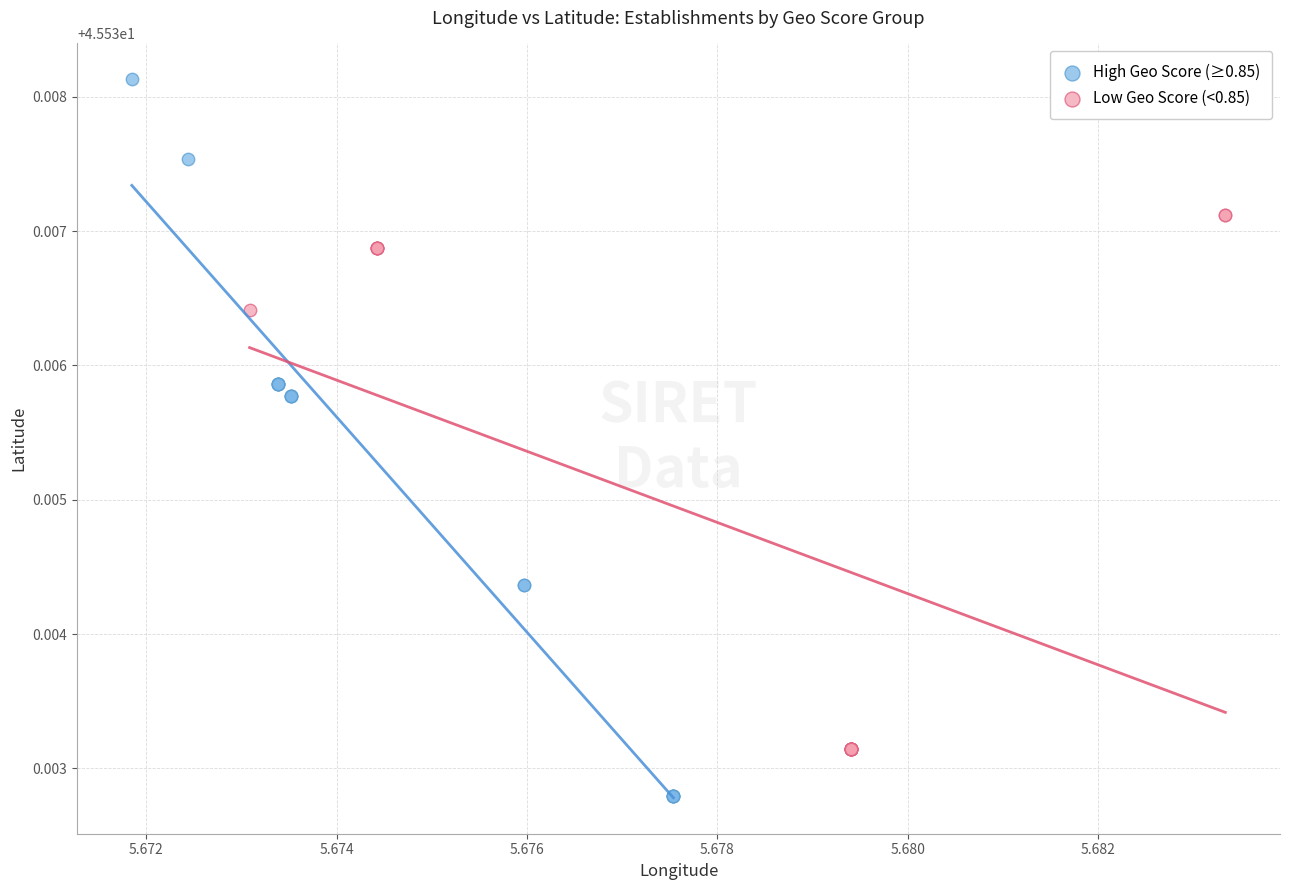

Which series reaches the minimum Y coordinate?

High Geo Score (≥0.85)